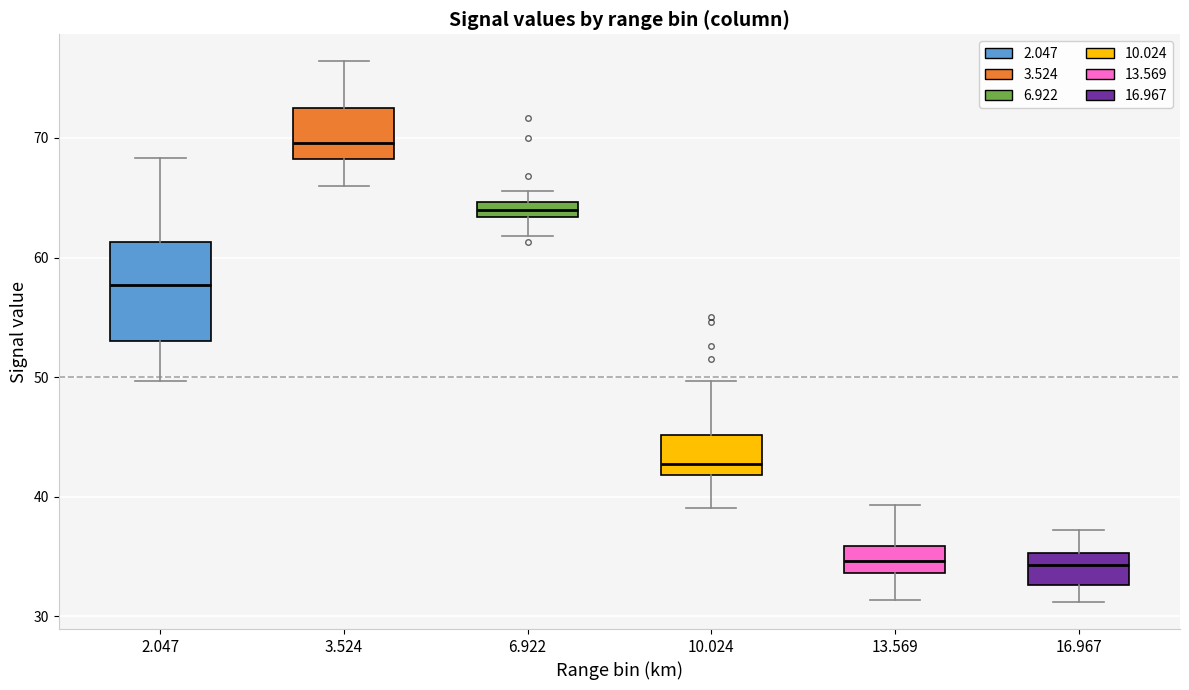

Comparing the boxes themselves (not the whiskers), which one is the tallest?

2.047